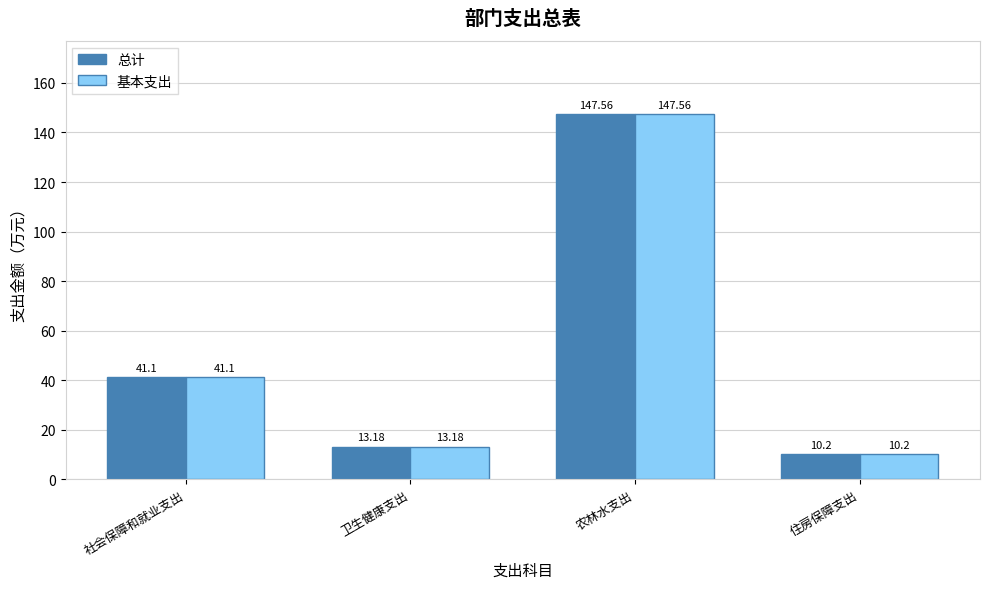

At how many categories does at least one series exceed 144?

1